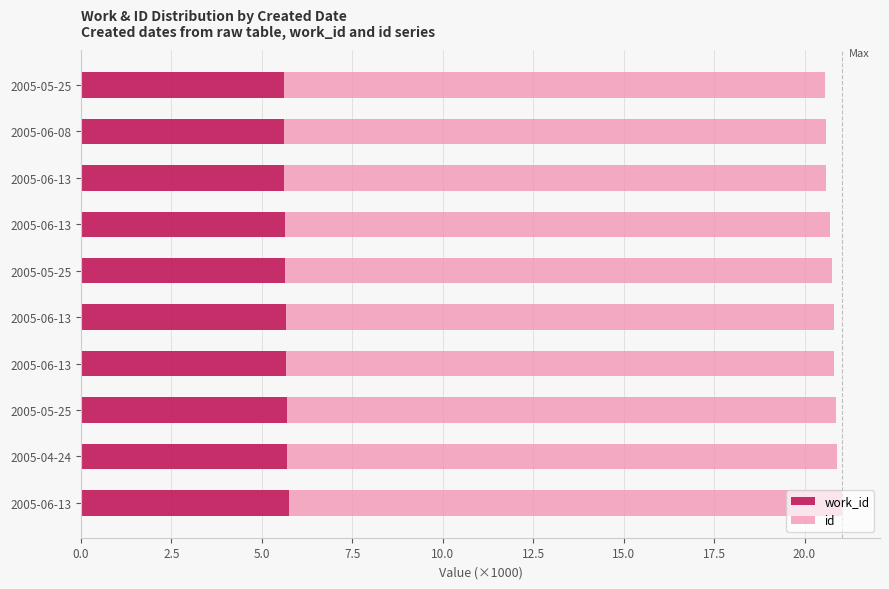

What are all the series names shown in the legend?

work_id, id